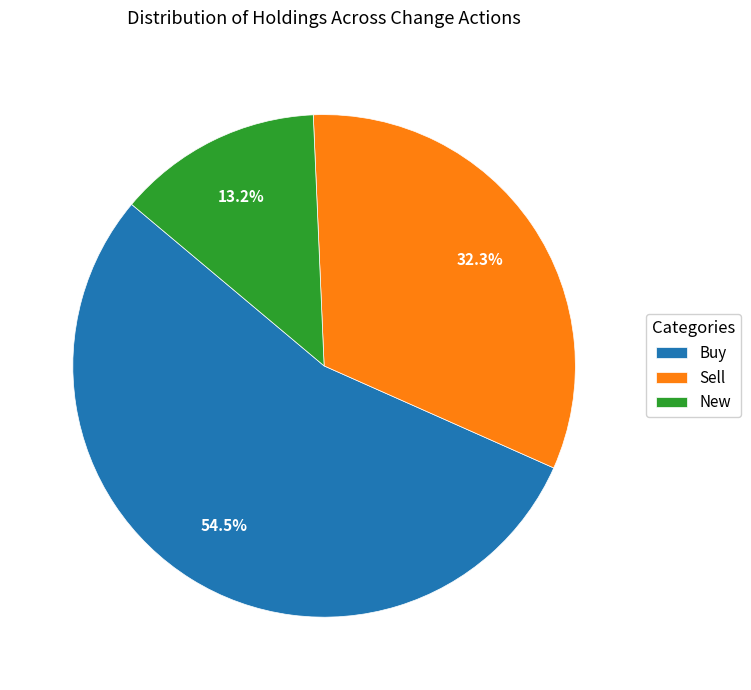

How much of the chart is everything except New?

86.8%